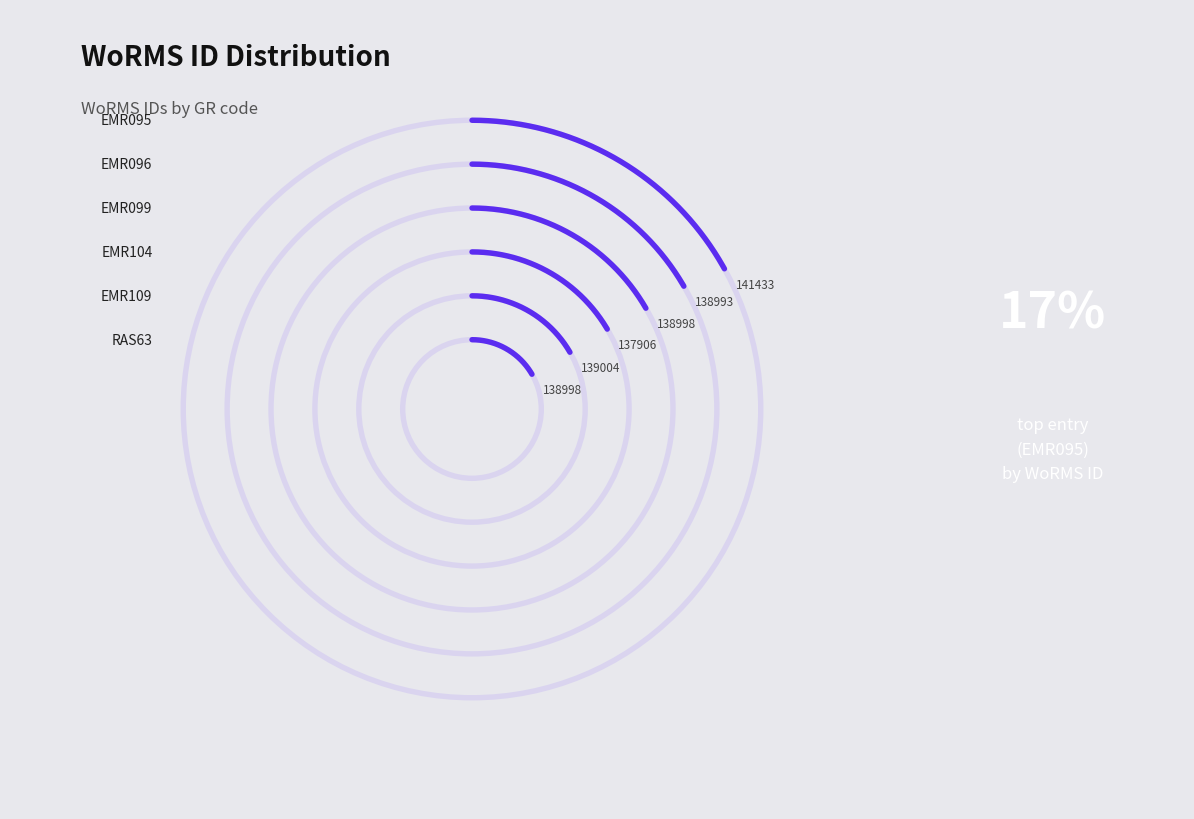

What is the total percentage of EMR095 and EMR104?

33.4%